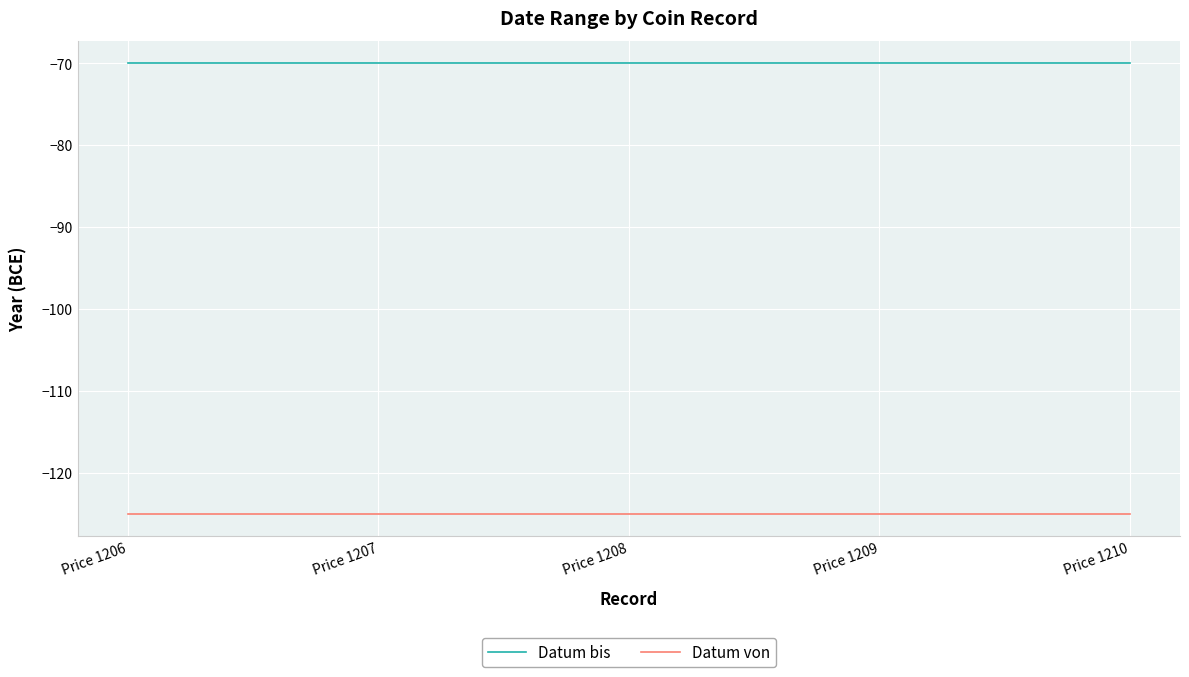

How many lines are shown in the chart?

2